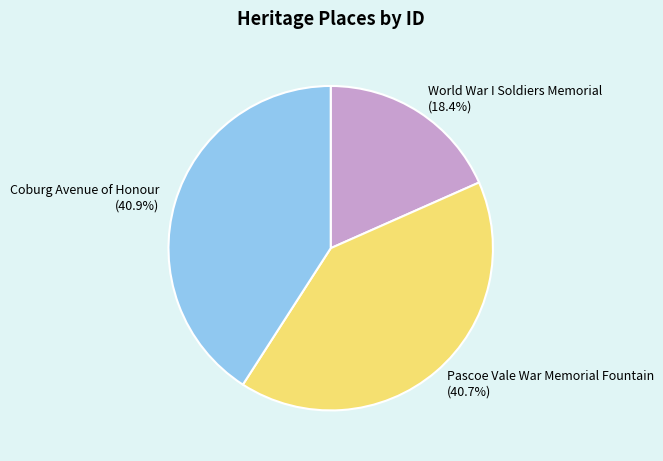

Which slice is the smallest?

World War I Soldiers Memorial